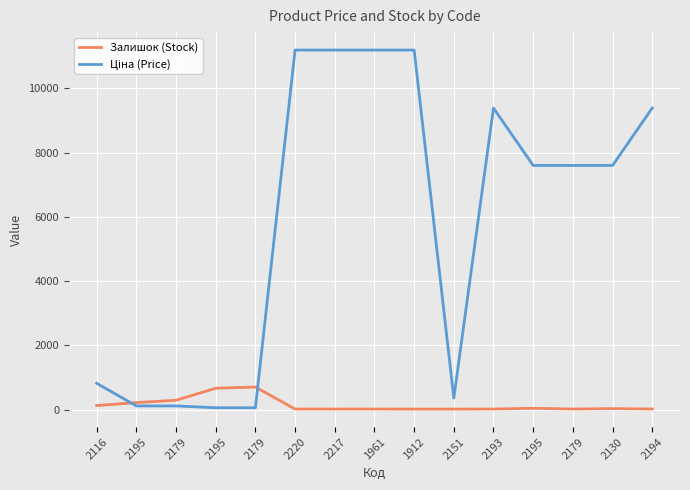

Is this an area chart (filled region under the line)?

No